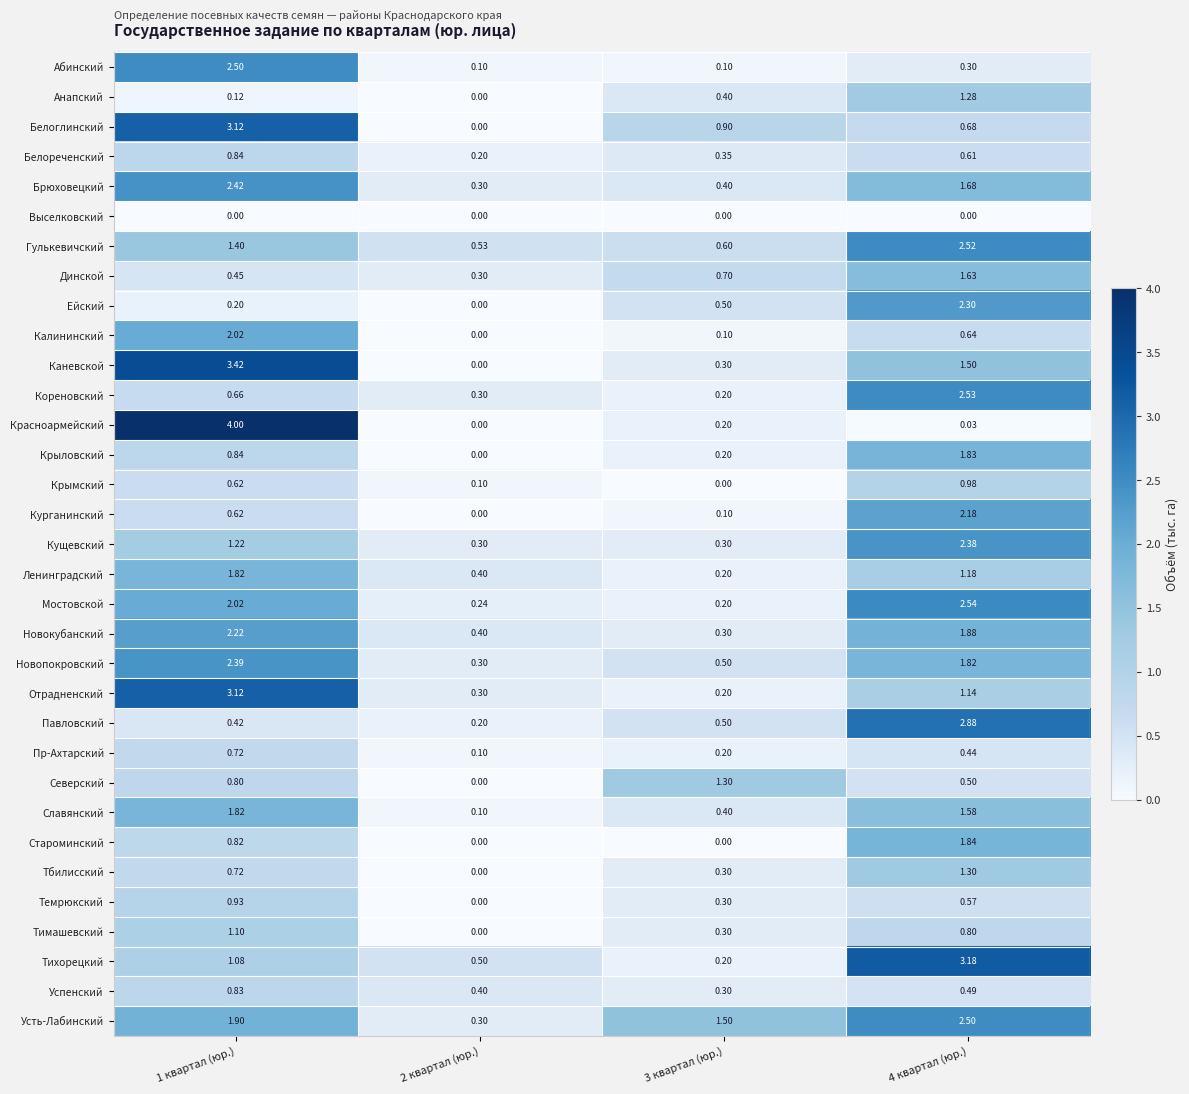

At which category is the sum across all series the highest?

4 квартал (юр.)